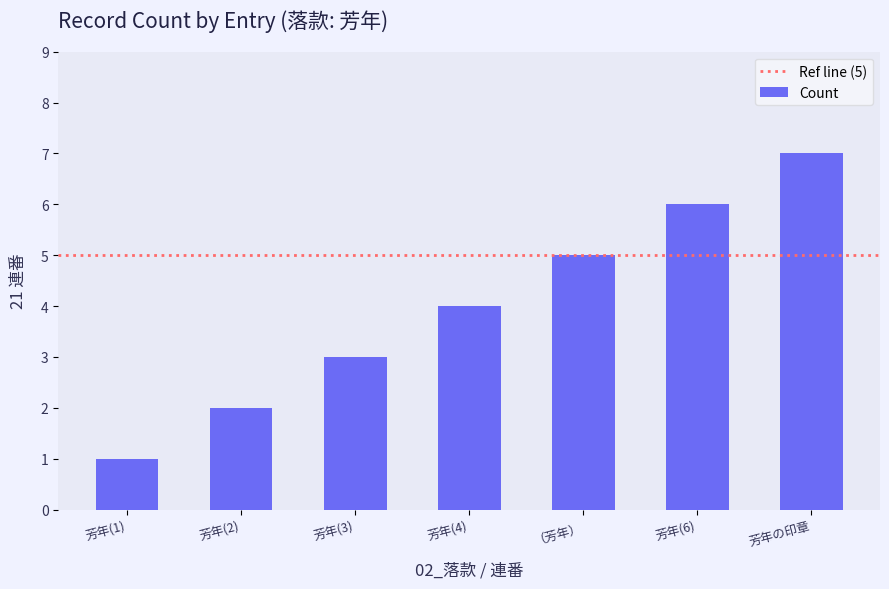

Reading right to left, list all the values displayed in this chart.

芳年の印章=7	芳年(6)=6	（芳年）=5	芳年(4)=4	芳年(3)=3	芳年(2)=2	芳年(1)=1